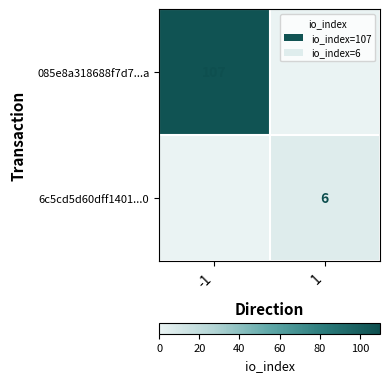

True or false: 085e8a318688f7d7...a has a value of 72 at -1.

False